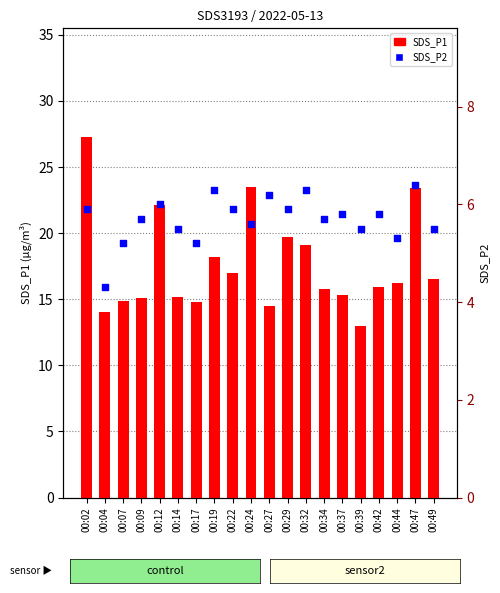

Which series reaches the maximum Y coordinate?

SDS_P1